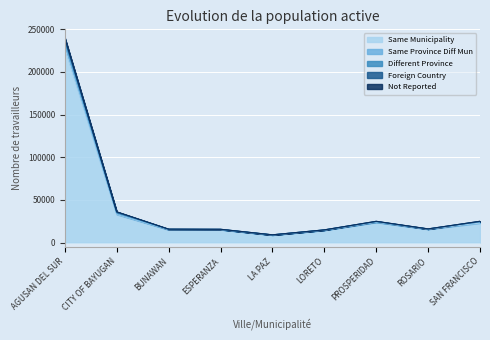

Does the chart display data point markers on the line(s)?

No